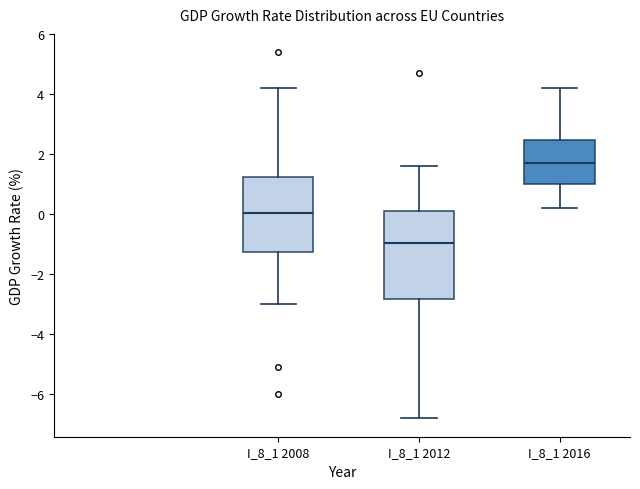

Reading left to right, read every box against the y-axis: the position of its median line, the range the box covers, and the ends of its whiskers. The values are not printed on the chart, so give them approximately, as read against the axis.

I_8_1 2008: median 0.0, box -1.2 to 1.2, whiskers -3.0 to 4.2
I_8_1 2012: median -1.0, box -2.8 to 0.2, whiskers -6.8 to 1.6
I_8_1 2016: median 1.8, box 1.0 to 2.4, whiskers 0.2 to 4.2